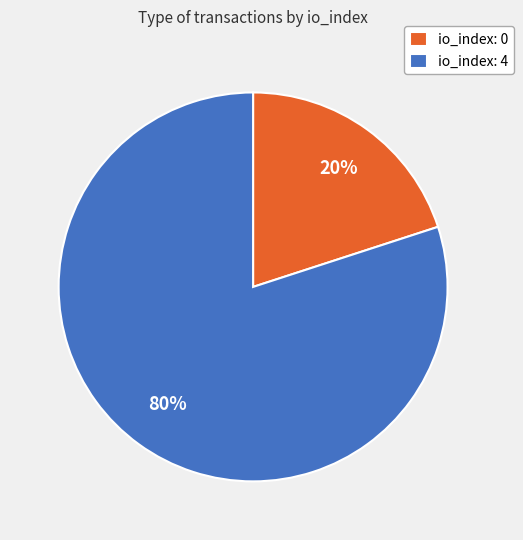

Which slice is the largest?

io_index: 4